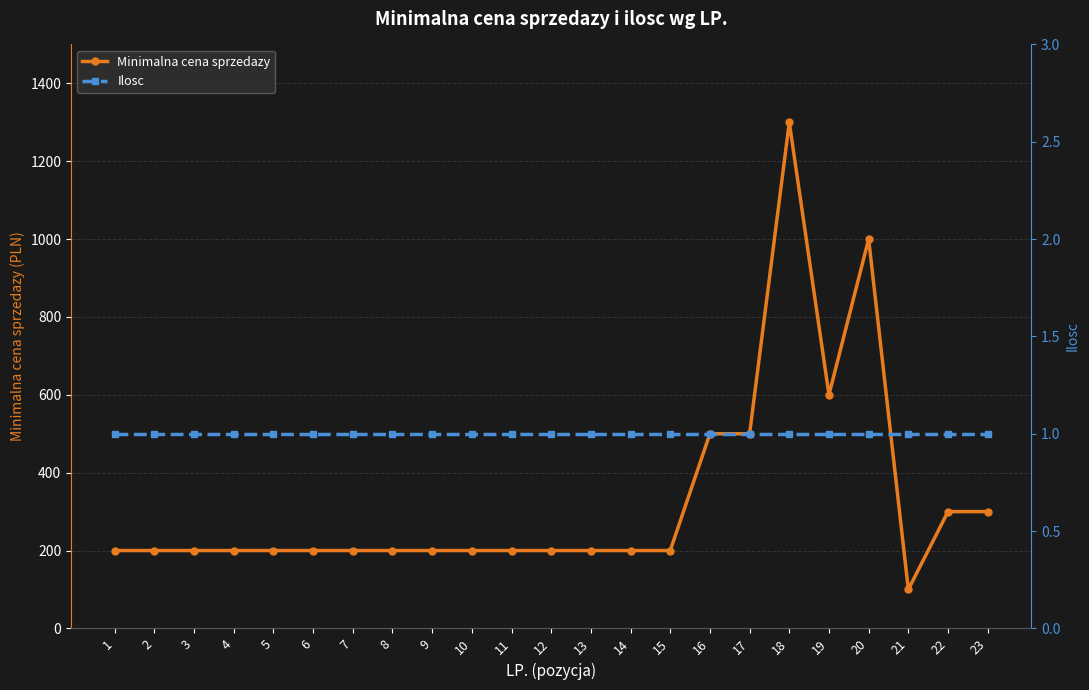

What are all the series names shown in the legend?

Minimalna cena sprzedazy, Ilosc